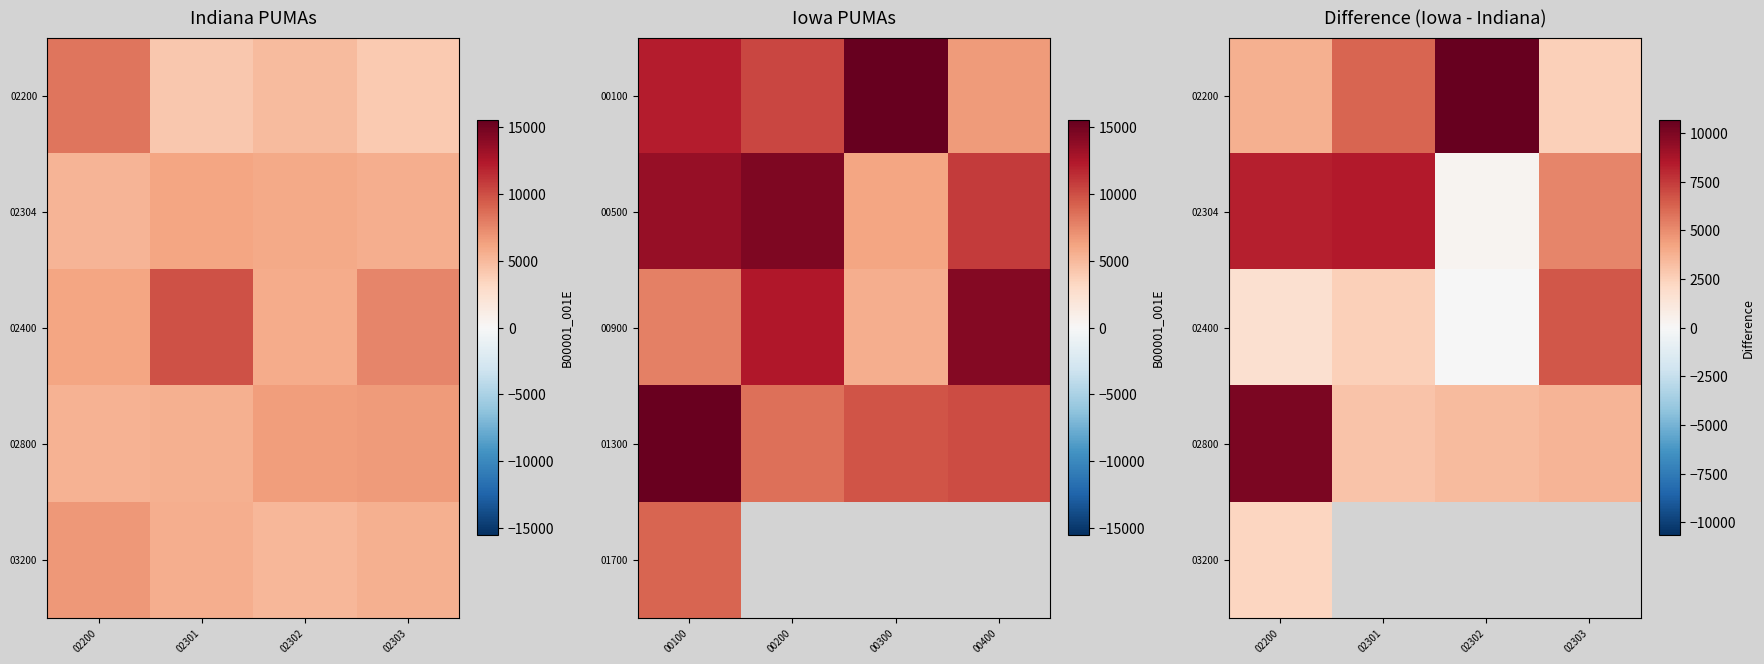

Which category has the highest value in the 03200 series?

02200